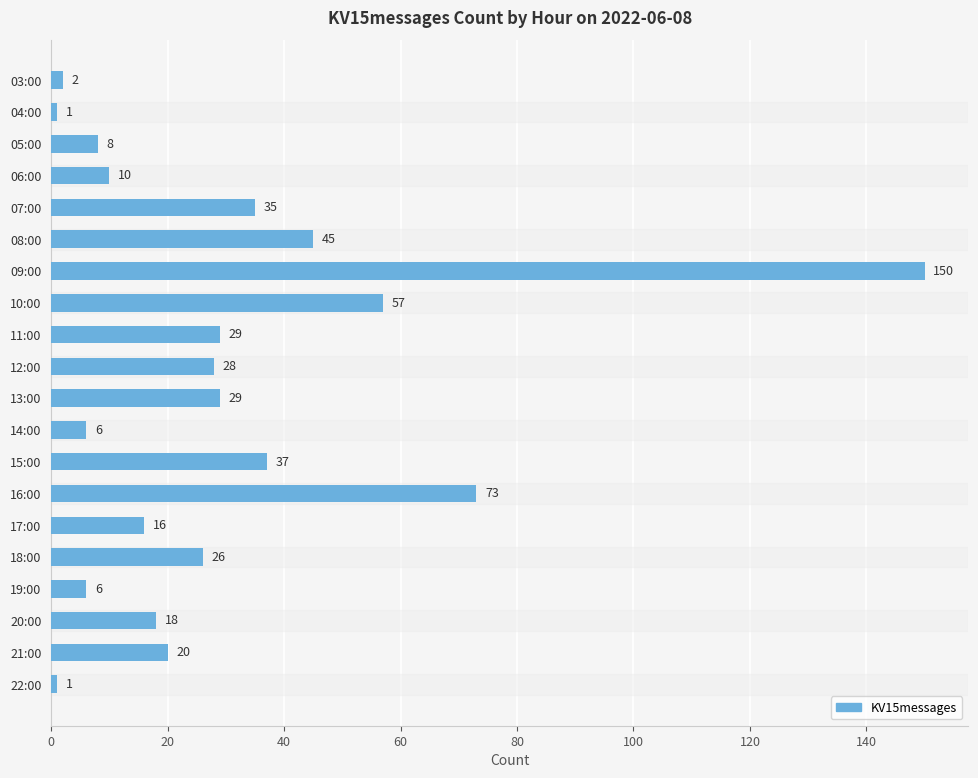

Approximately how many times larger is the value at 18:00 compared to 17:00?

1.6